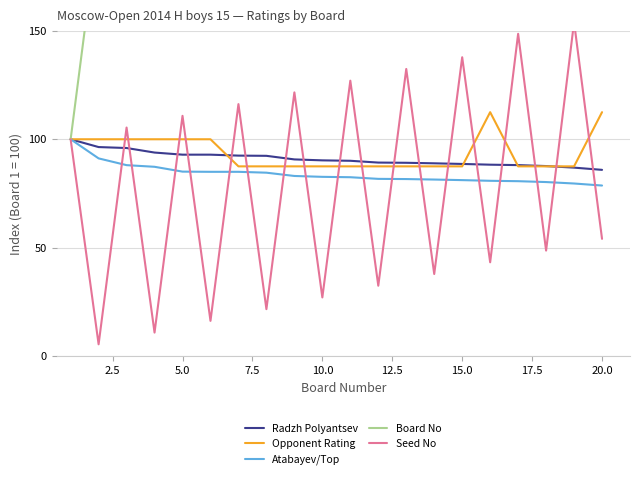

Does the chart display data point markers on the line(s)?

No